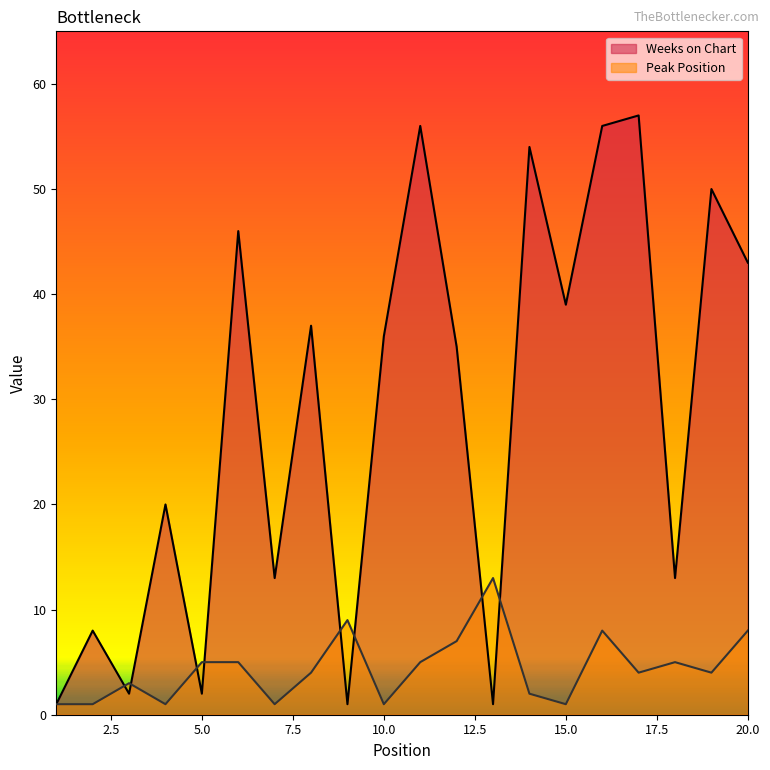

In Peak Position, how many points are higher than both neighbors (excluding endpoints)?

5